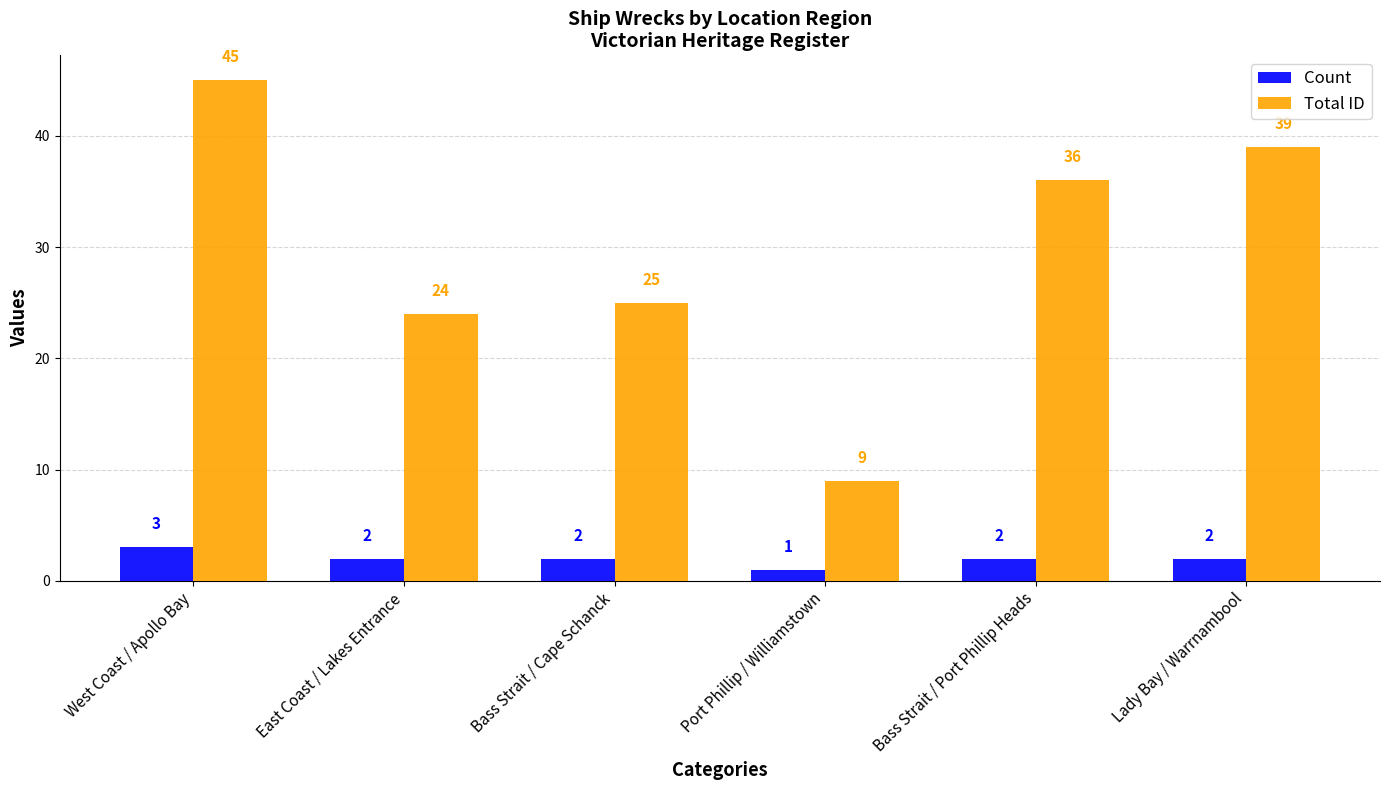

Is it true that Total ID equals 55 at Bass Strait / Port Phillip Heads?

False